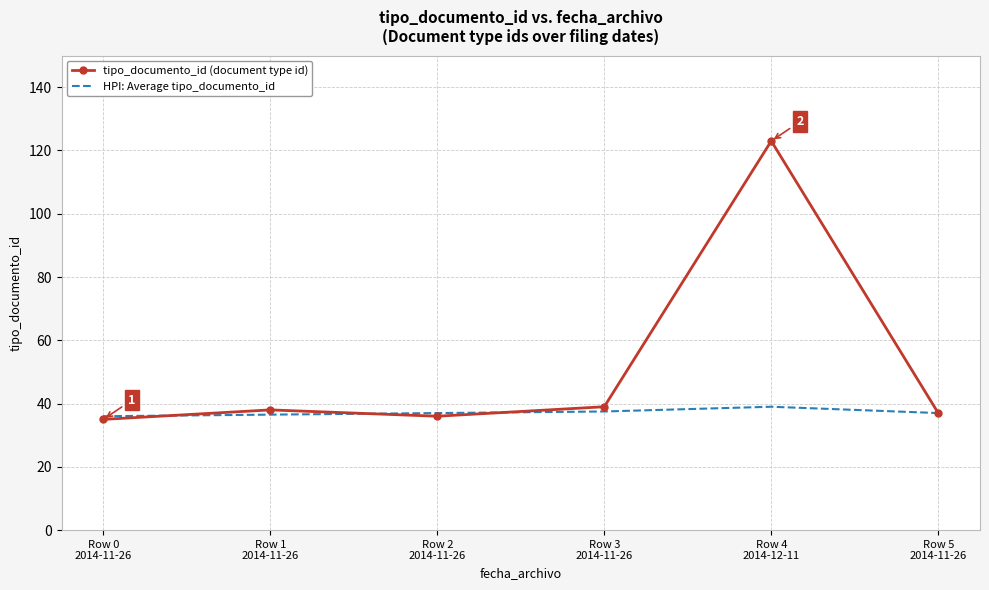

At which label does HPI: Average tipo_documento_id first exceed 37?

Row 3
2014-11-26